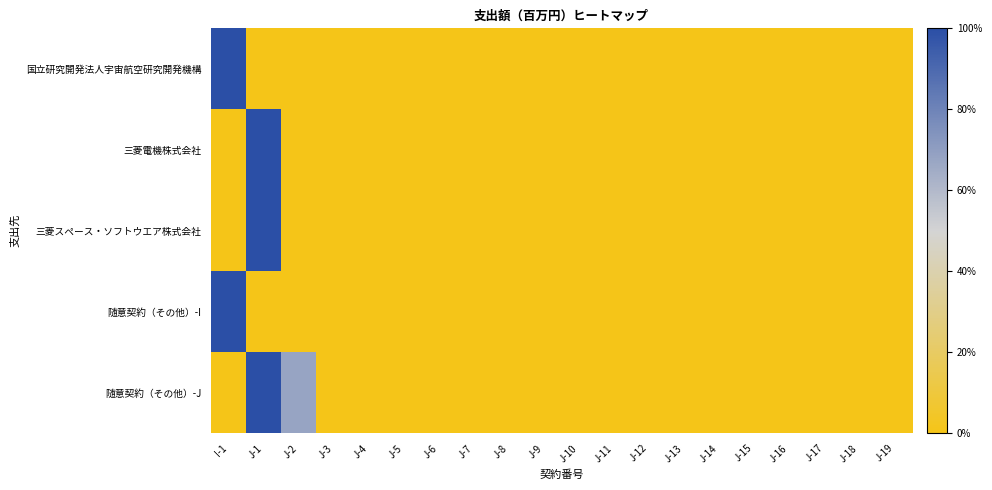

Reading left to right, transcribe all the data shown in this chart.

国立研究開発法人宇宙航空研究開発機構: I-1=100.0	J-1=0.0	J-2=0.0	J-3=0.0	J-4=0.0	J-5=0.0	J-6=0.0	J-7=0.0	J-8=0.0	J-9=0.0	J-10=0.0	J-11=0.0	J-12=0.0	J-13=0.0	J-14=0.0	J-15=0.0	J-16=0.0	J-17=0.0	J-18=0.0	J-19=0.0
三菱電機株式会社: I-1=0.0	J-1=100.0	J-2=0.0	J-3=0.0	J-4=0.0	J-5=0.0	J-6=0.0	J-7=0.0	J-8=0.0	J-9=0.0	J-10=0.0	J-11=0.0	J-12=0.0	J-13=0.0	J-14=0.0	J-15=0.0	J-16=0.0	J-17=0.0	J-18=0.0	J-19=0.0
三菱スペース・ソフトウエア株式会社: I-1=0.0	J-1=100.0	J-2=0.0	J-3=0.0	J-4=0.0	J-5=0.0	J-6=0.0	J-7=0.0	J-8=0.0	J-9=0.0	J-10=0.0	J-11=0.0	J-12=0.0	J-13=0.0	J-14=0.0	J-15=0.0	J-16=0.0	J-17=0.0	J-18=0.0	J-19=0.0
随意契約（その他）-I: I-1=100.0	J-1=0.0	J-2=0.0	J-3=0.0	J-4=0.0	J-5=0.0	J-6=0.0	J-7=0.0	J-8=0.0	J-9=0.0	J-10=0.0	J-11=0.0	J-12=0.0	J-13=0.0	J-14=0.0	J-15=0.0	J-16=0.0	J-17=0.0	J-18=0.0	J-19=0.0
随意契約（その他）-J: I-1=0.0	J-1=100.0	J-2=67.6	J-3=0.0	J-4=0.0	J-5=0.0	J-6=0.0	J-7=0.0	J-8=0.0	J-9=0.0	J-10=0.0	J-11=0.0	J-12=0.0	J-13=0.0	J-14=0.0	J-15=0.0	J-16=0.0	J-17=0.0	J-18=0.0	J-19=0.0